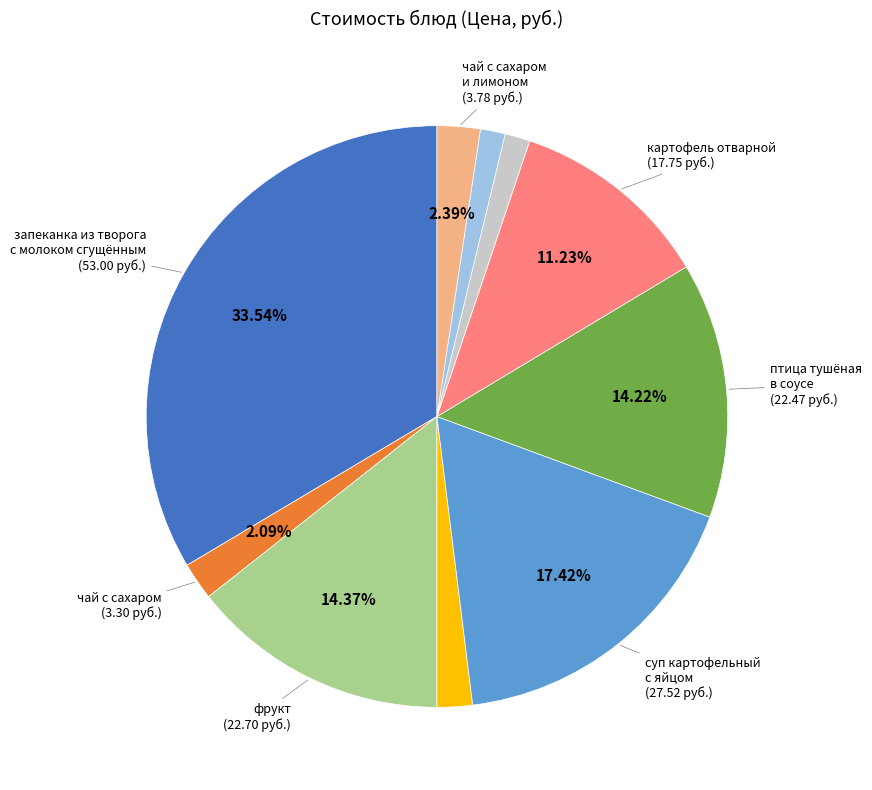

Does any single category account for the majority?

No